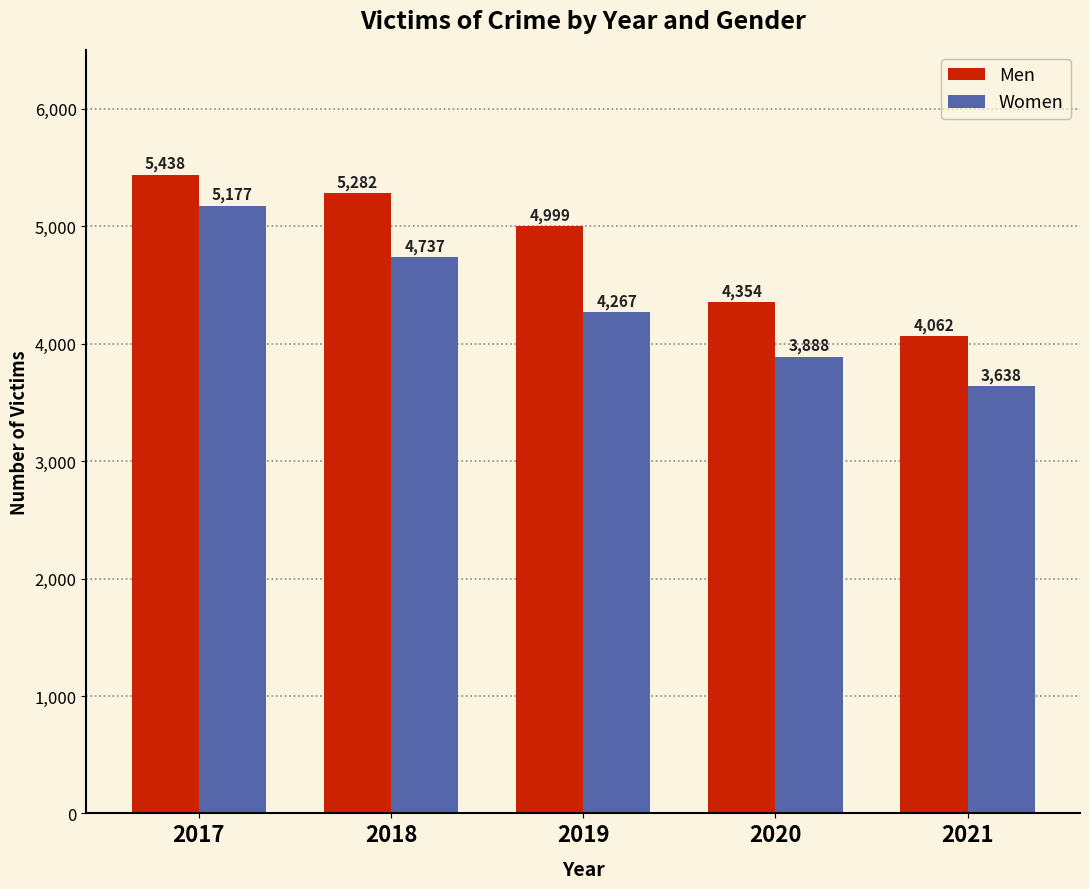

Reading left to right, what are all the values shown in this chart?

Men: 5438	5282	4999	4354	4062
Women: 5177	4737	4267	3888	3638